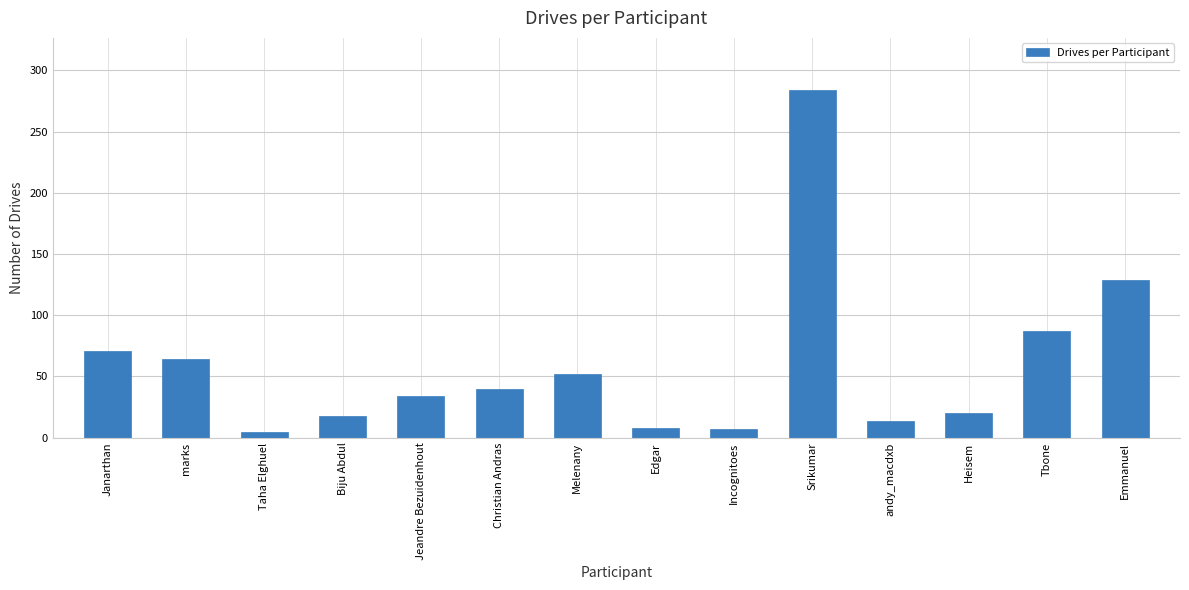

Is it true that the value at Biju Abdul is 18?

True